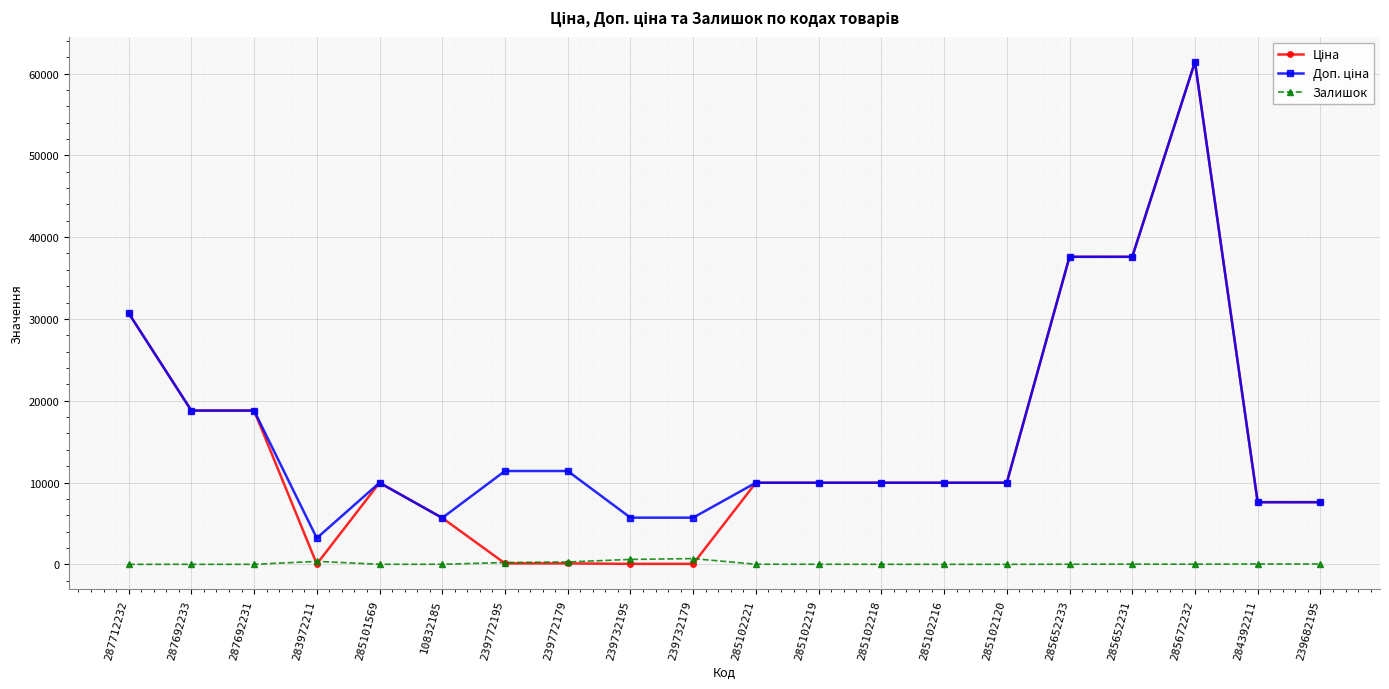

At which category is the sum across all series the highest?

285672232